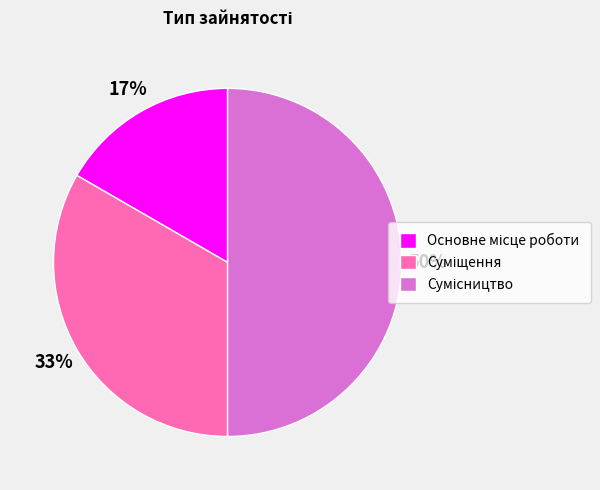

To the nearest percent, what is the difference between the largest and smallest slice percentages?

33%